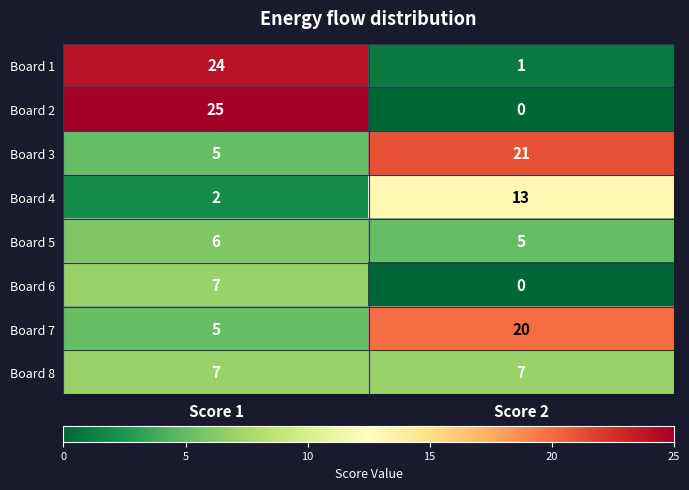

Between Score 1 and Score 2, which series saw the biggest shift?

Board 2